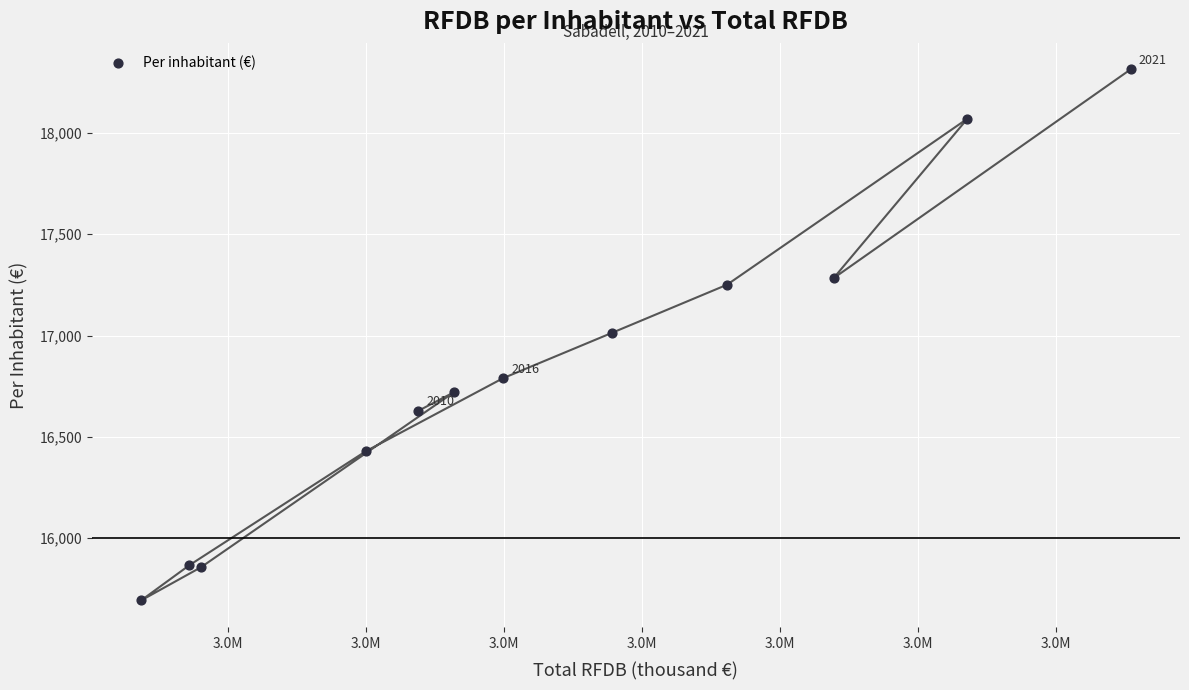

What is the average Y value?

16826